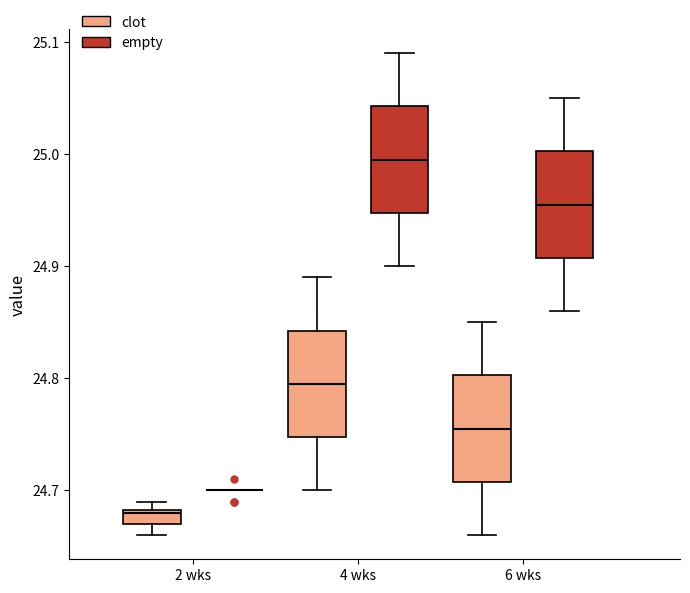

Where is the lower edge of the box for 2 wks (clot) on the y-axis? The values are not printed on the chart, so give them approximately, as read against the axis.

24.67